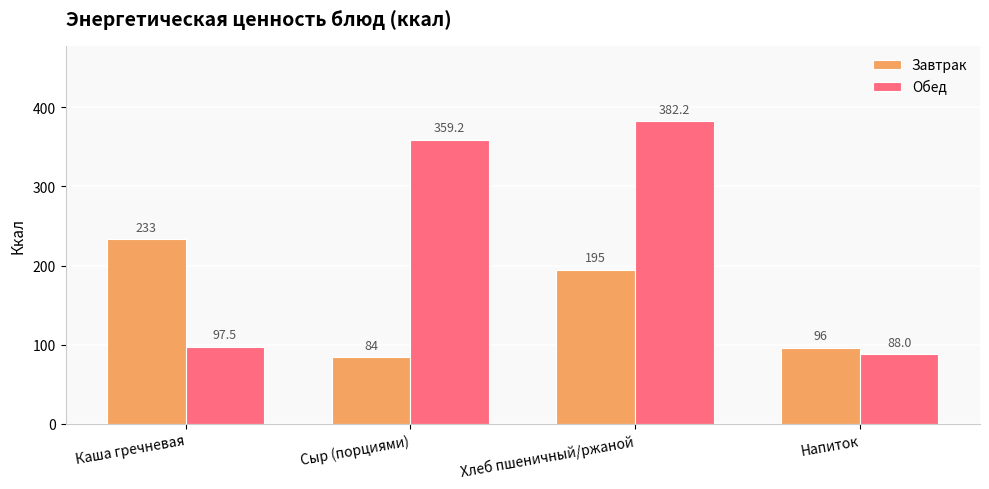

What is the minimum value shown in the chart?

84.0